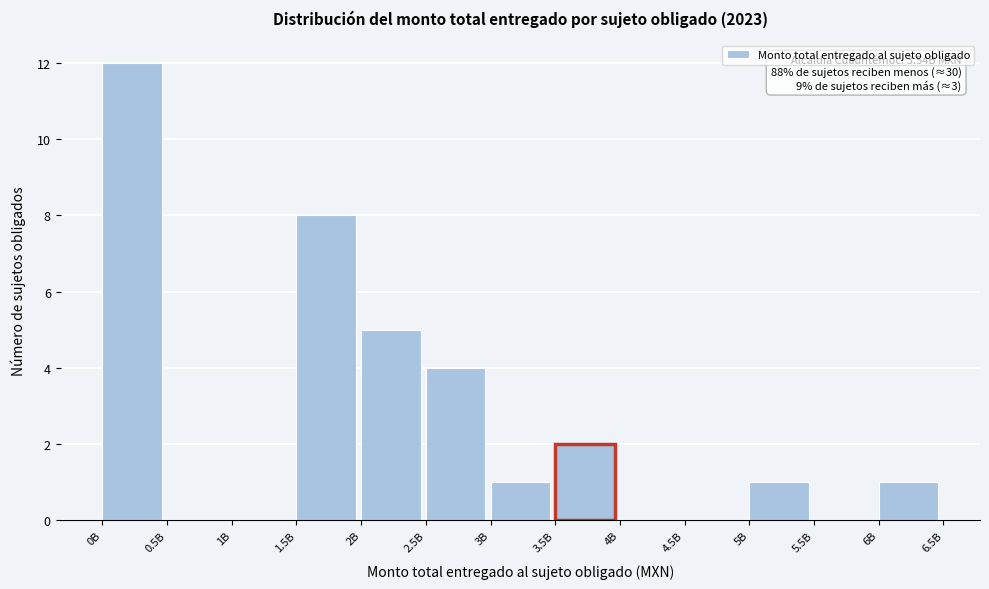

Reading left to right, what are all the values shown in this chart?

0B=12	0.5B=0	1B=0	1.5B=8	2B=5	2.5B=4	3B=1	3.5B=2	4B=0	4.5B=0	5B=1	5.5B=0	6B=1